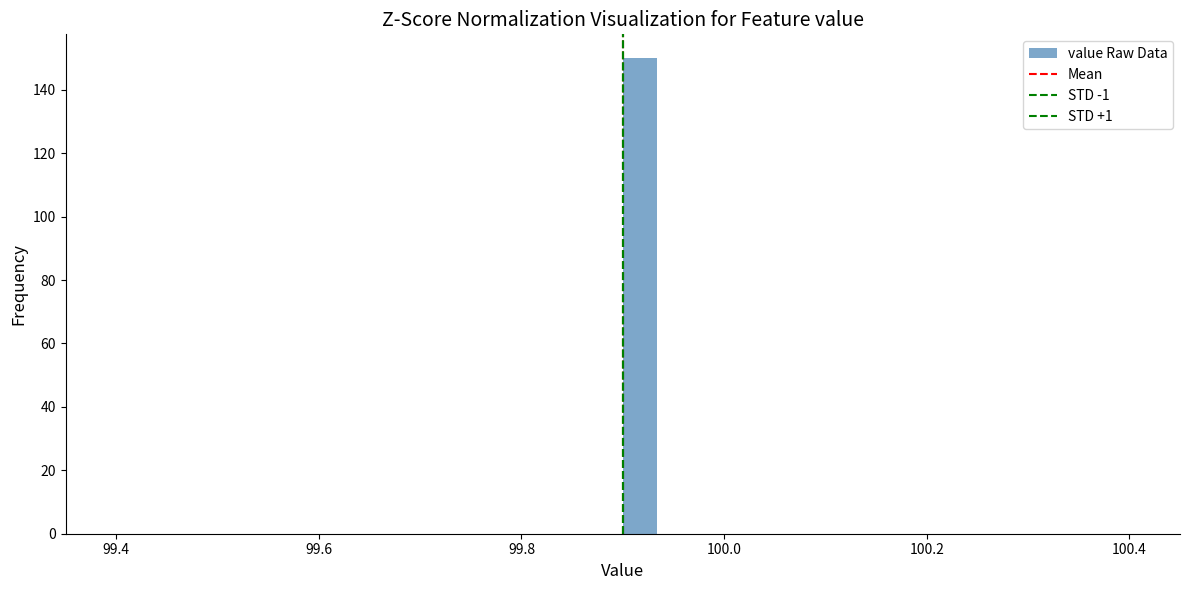

Around what value on the x-axis is the tallest bar? Give the approximate position of its centre, as read against the axis.

99.92